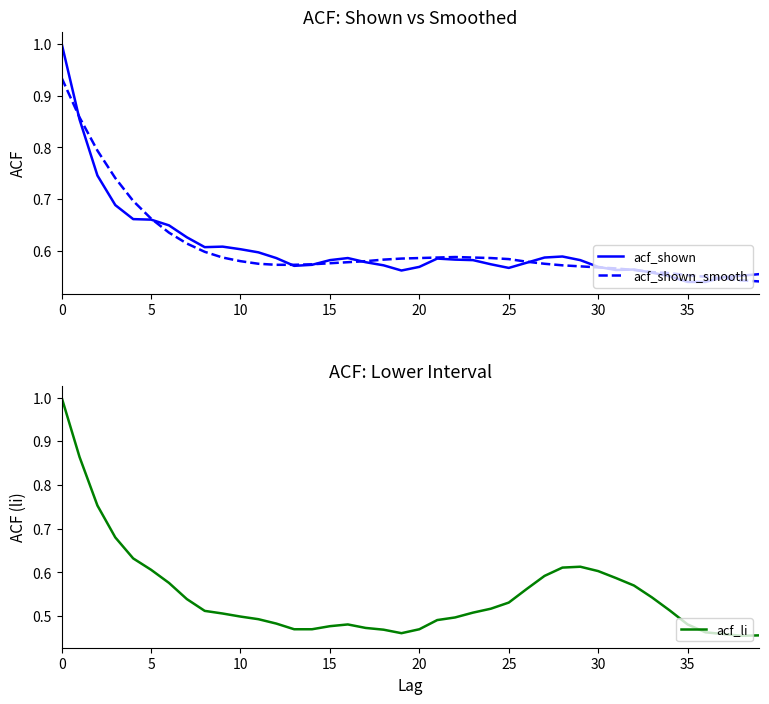

True or false: acf_shown_smooth and acf_shown intersect in this chart.

True